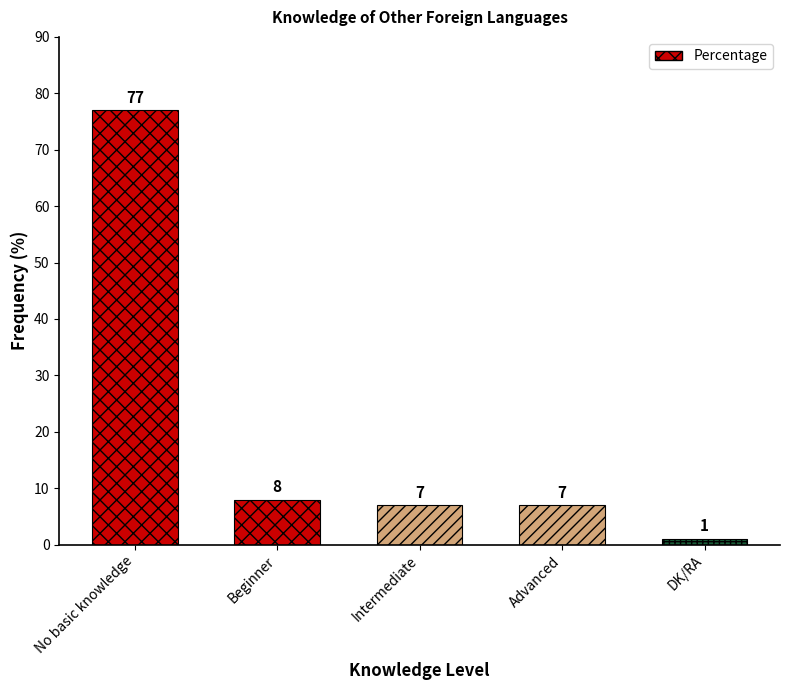

Count the number of data series in this chart.

1